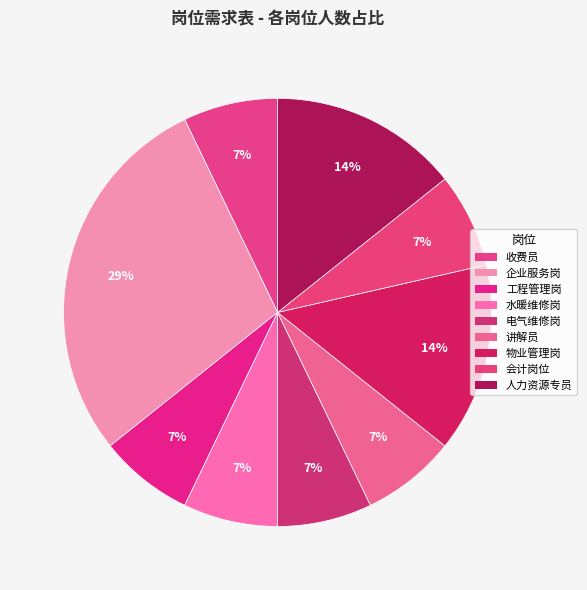

True or false: 水暖维修岗 accounts for 7% of the total.

True